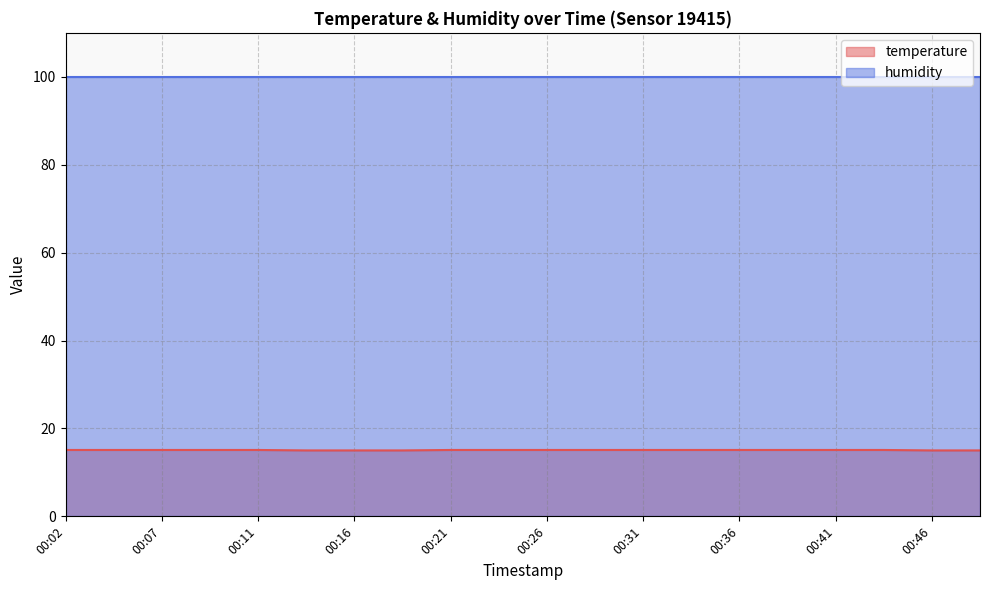

List the labels in order of value, smallest first.

00:14, 00:16, 00:19, 00:46, 00:49, 00:02, 00:04, 00:07, 00:09, 00:11, 00:21, 00:24, 00:26, 00:29, 00:31, 00:34, 00:36, 00:39, 00:41, 00:44